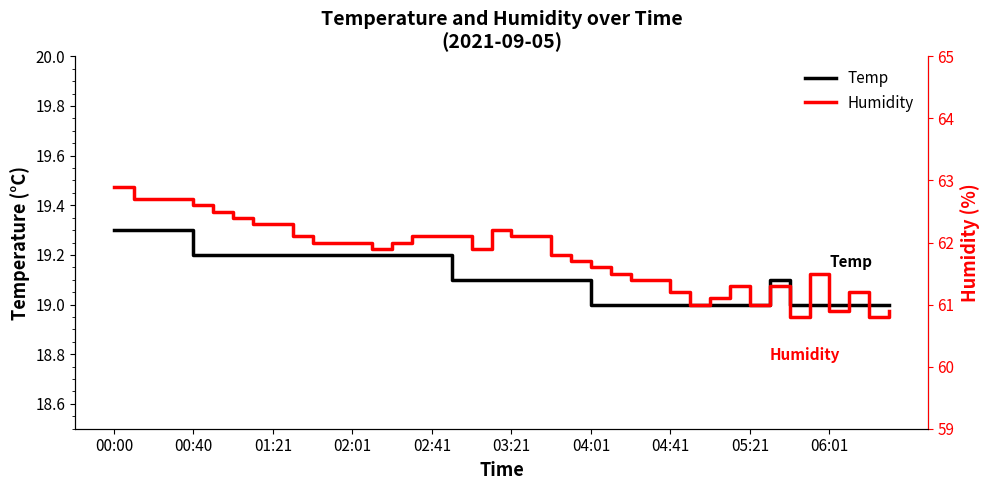

How many Temp values are between 19 and 20?

40